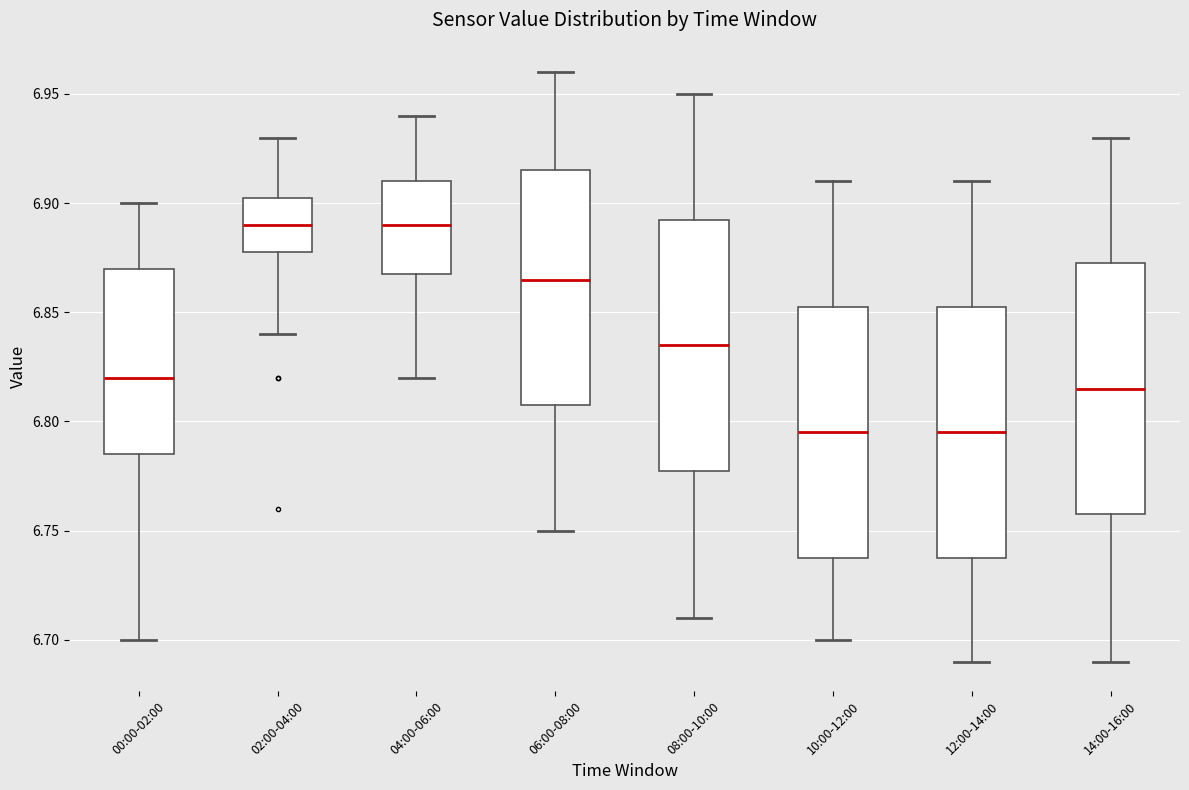

Reading left to right, transcribe this box plot: for each box, give where its median line is, the range the box spans, and where its two whiskers end, as read against the y-axis. The values are not printed on the chart, so give them approximately, as read against the axis.

00:00-02:00: median 6.820, box 6.785 to 6.870, whiskers 6.700 to 6.900
02:00-04:00: median 6.890, box 6.880 to 6.905, whiskers 6.840 to 6.930
04:00-06:00: median 6.890, box 6.870 to 6.910, whiskers 6.820 to 6.940
06:00-08:00: median 6.865, box 6.810 to 6.915, whiskers 6.750 to 6.960
08:00-10:00: median 6.835, box 6.780 to 6.895, whiskers 6.710 to 6.950
10:00-12:00: median 6.795, box 6.740 to 6.855, whiskers 6.700 to 6.910
12:00-14:00: median 6.795, box 6.740 to 6.855, whiskers 6.690 to 6.910
14:00-16:00: median 6.815, box 6.760 to 6.875, whiskers 6.690 to 6.930